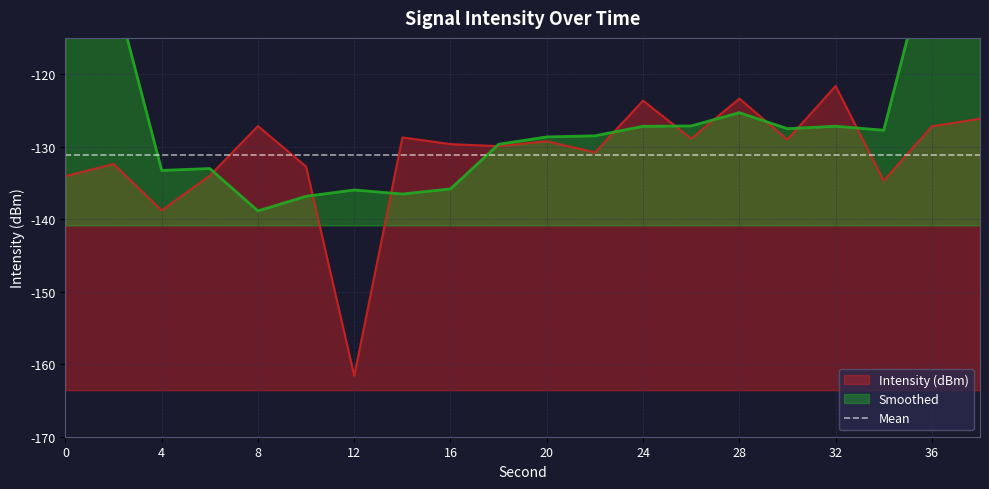

Reading left to right, transcribe all the data shown in this chart.

0=-134.1	2=-132.4	4=-138.8	6=-134.0	8=-127.2	10=-132.7	12=-161.6	14=-128.7	16=-129.6	18=-129.9	20=-129.3	22=-130.8	24=-123.6	26=-128.9	28=-123.4	30=-129.0	32=-121.6	34=-134.7	36=-127.2	38=-126.1